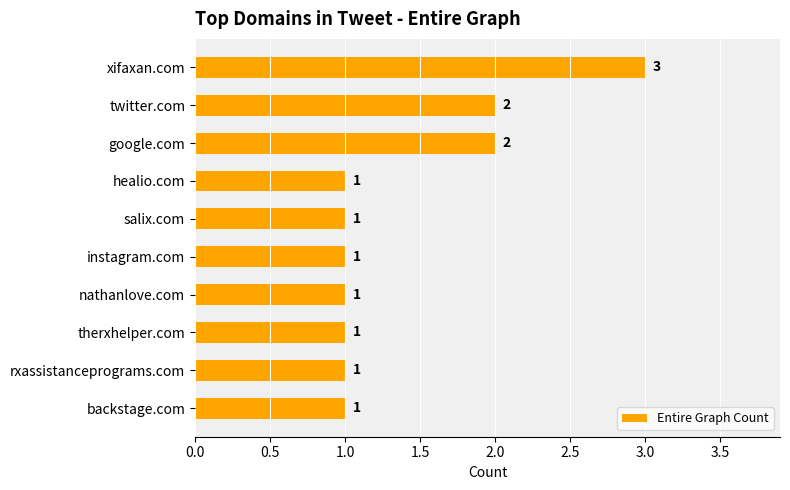

How many values are between 1 and 2?

9